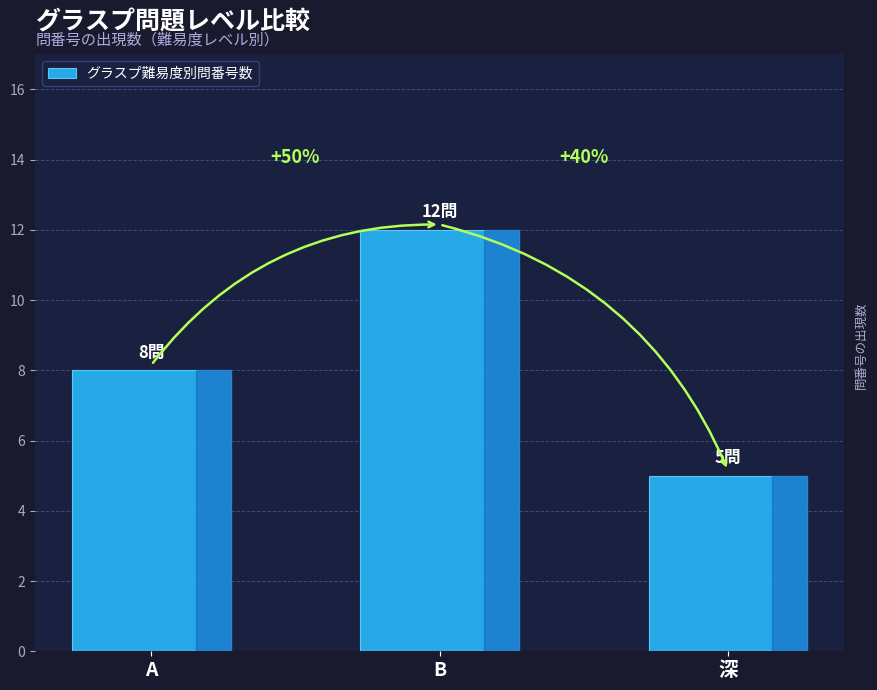

Does the chart contain any negative values?

No